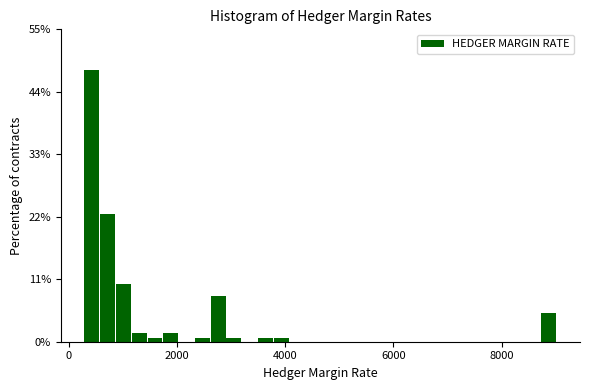

Read against the x-axis, roughly where is the centre of the tallest bar?

400